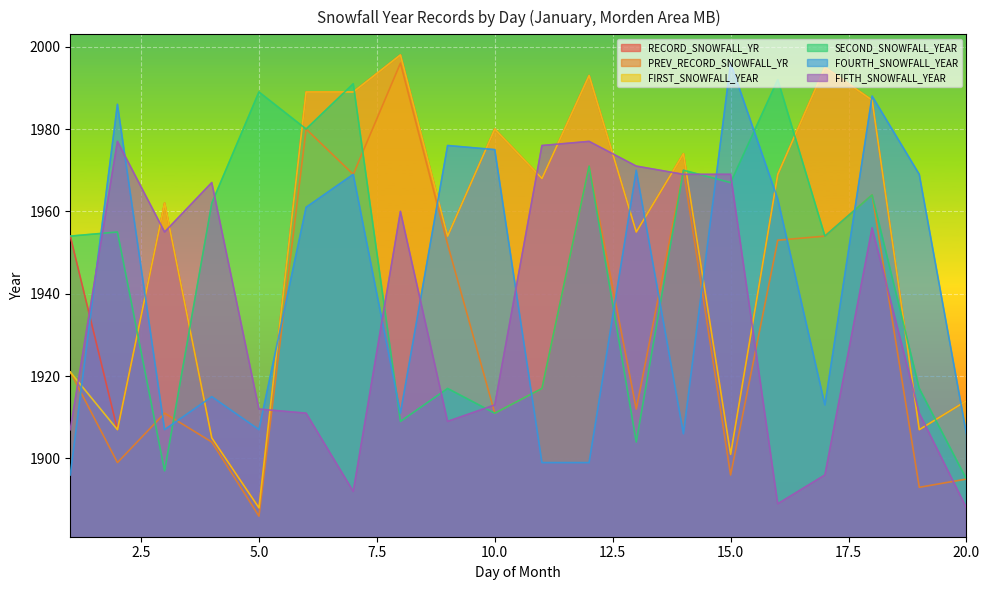

The value of FOURTH_SNOWFALL_YEAR at 15.0 is 1996. True or false?

True